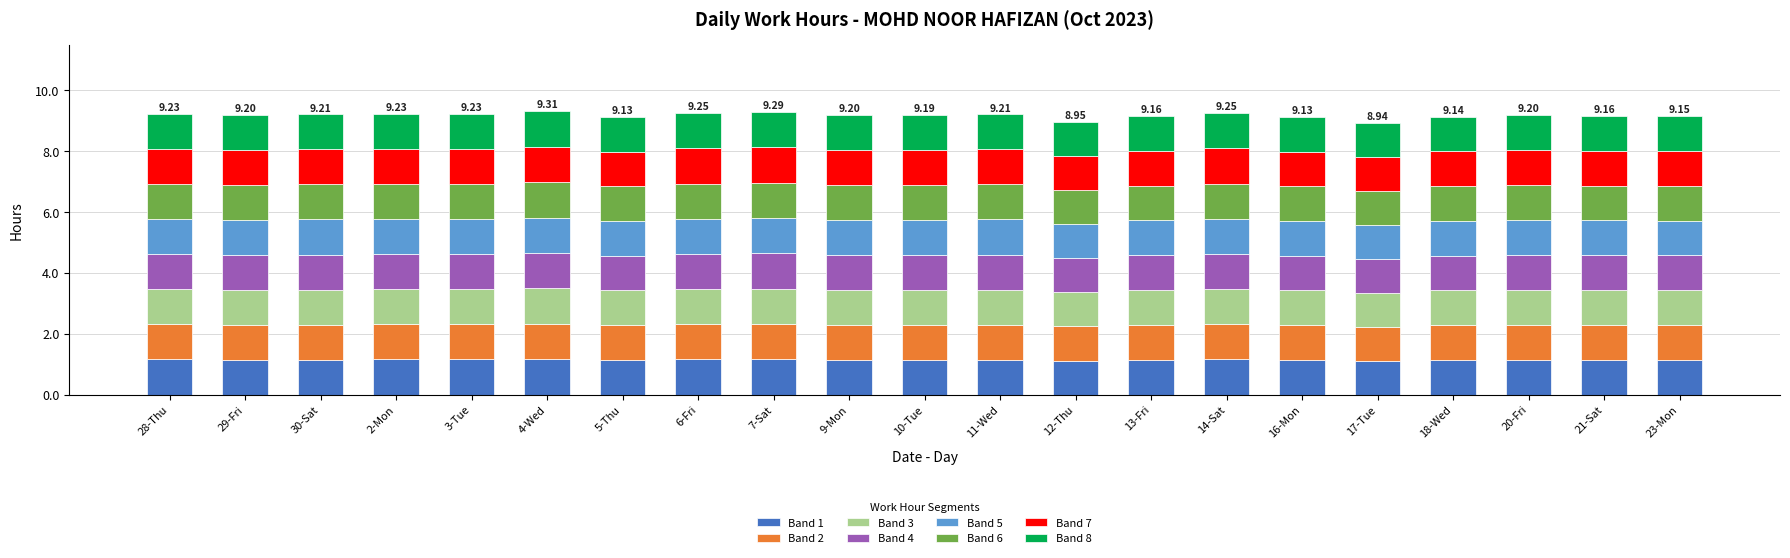

What is the total value across all series at 7-Sat?

9.3